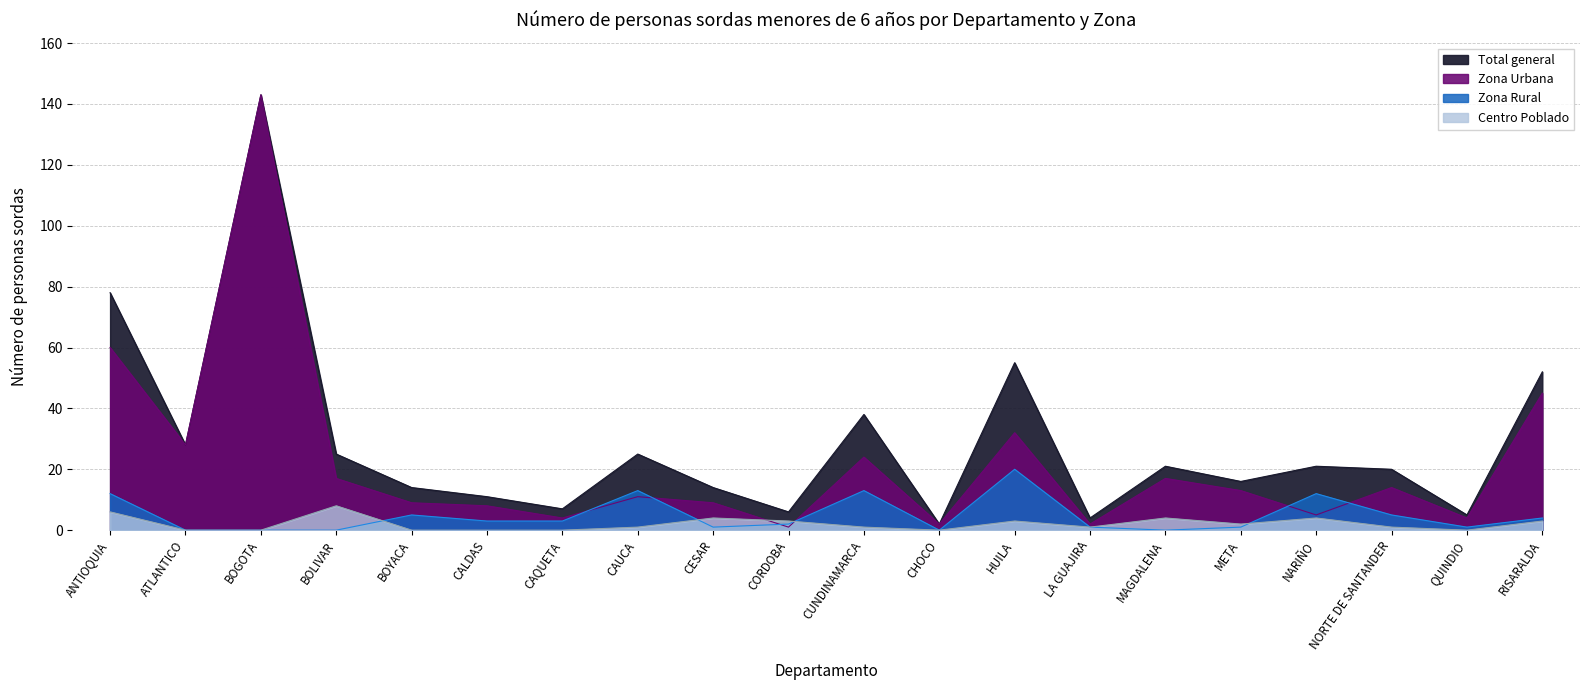

Where is the first local minimum for Total general?

ATLANTICO